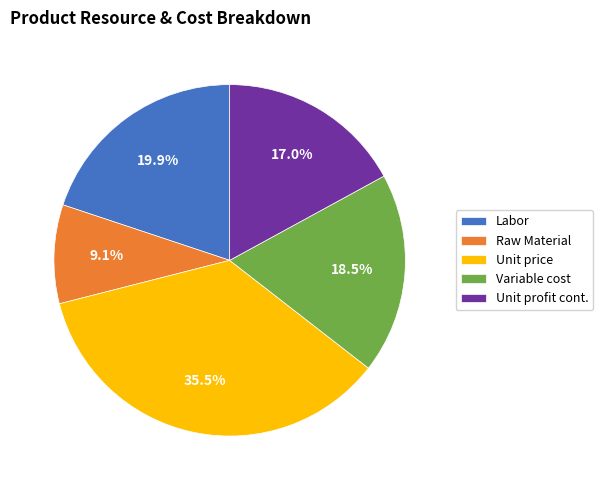

How many segments does this pie chart have?

5